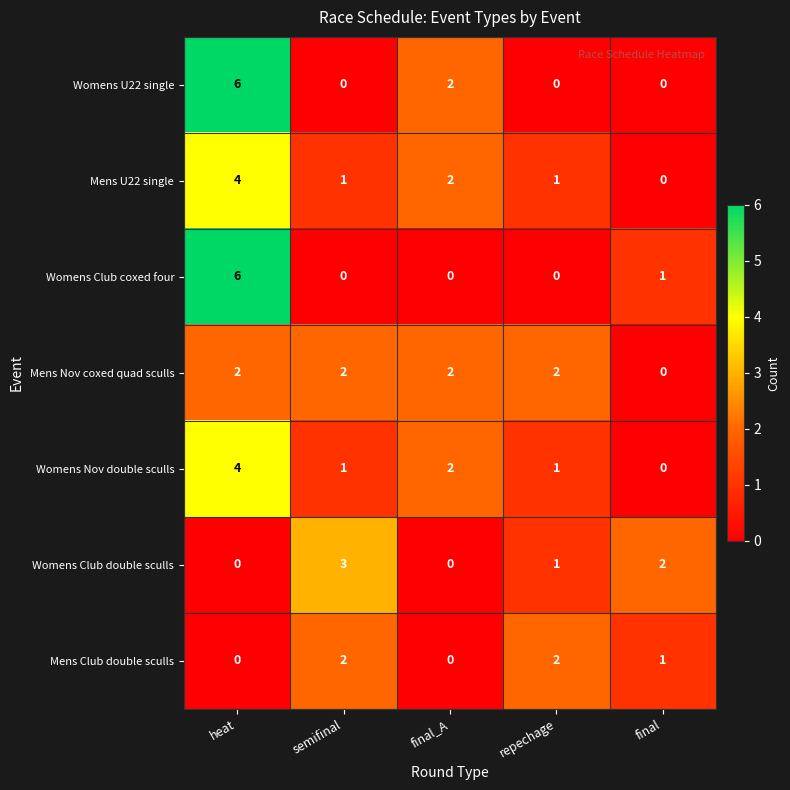

Where does the Womens Club double sculls series first go above 1?

semifinal